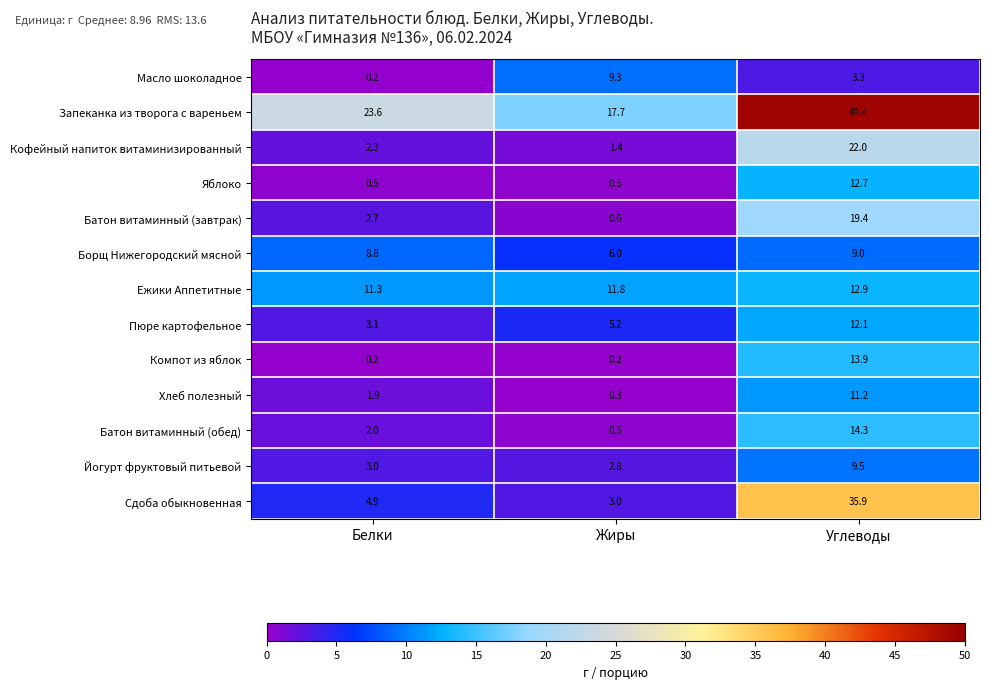

What is the sum of the Батон витаминный (обед) values at Углеводы and Жиры?

14.8